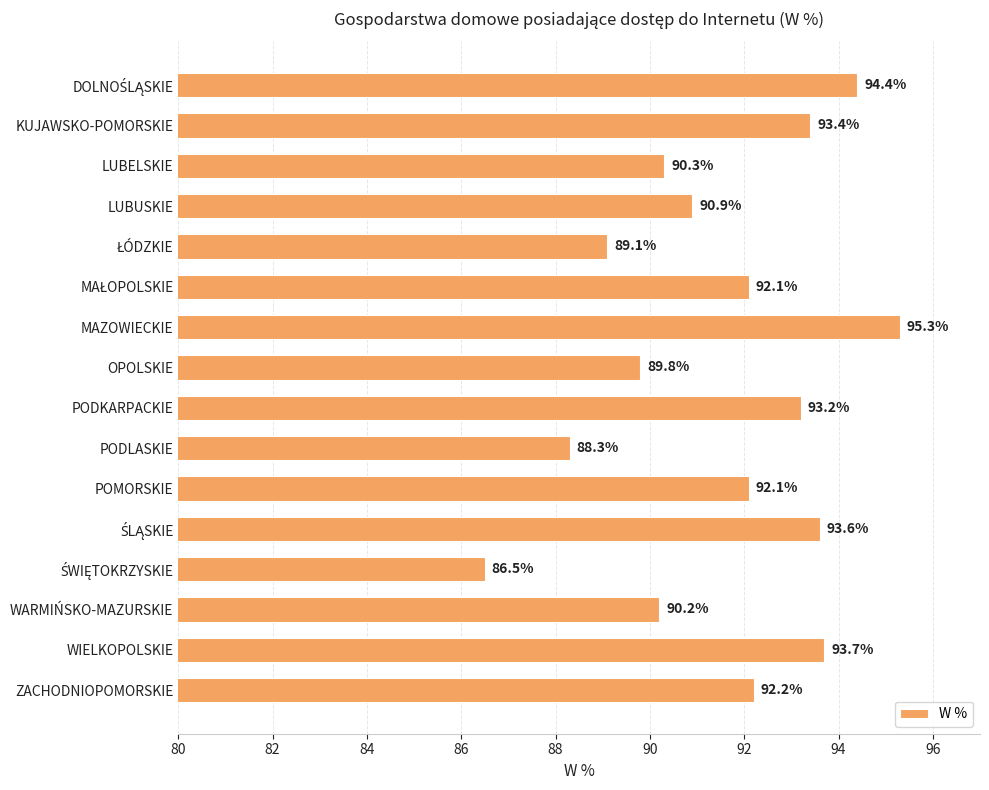

Reading bottom to top, list all the values displayed in this chart.

92.2	93.7	90.2	86.5	93.6	92.1	88.3	93.2	89.8	95.3	92.1	89.1	90.9	90.3	93.4	94.4